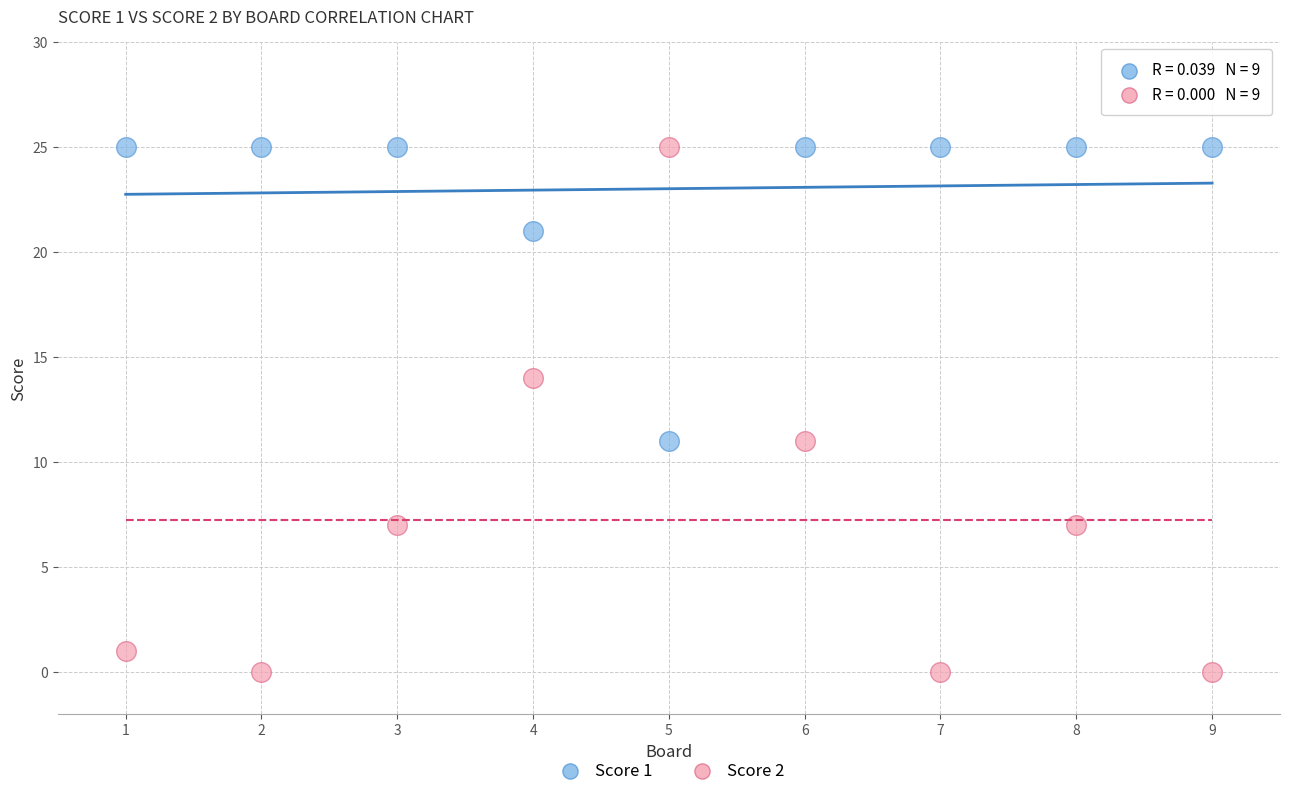

Which series contains the lowest Y value?

Score 2